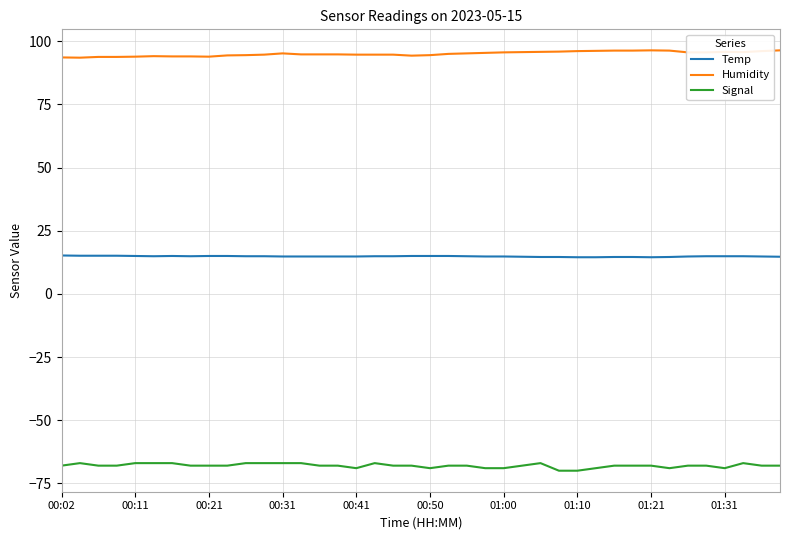

True or false: Temp and Signal cross at least once.

False